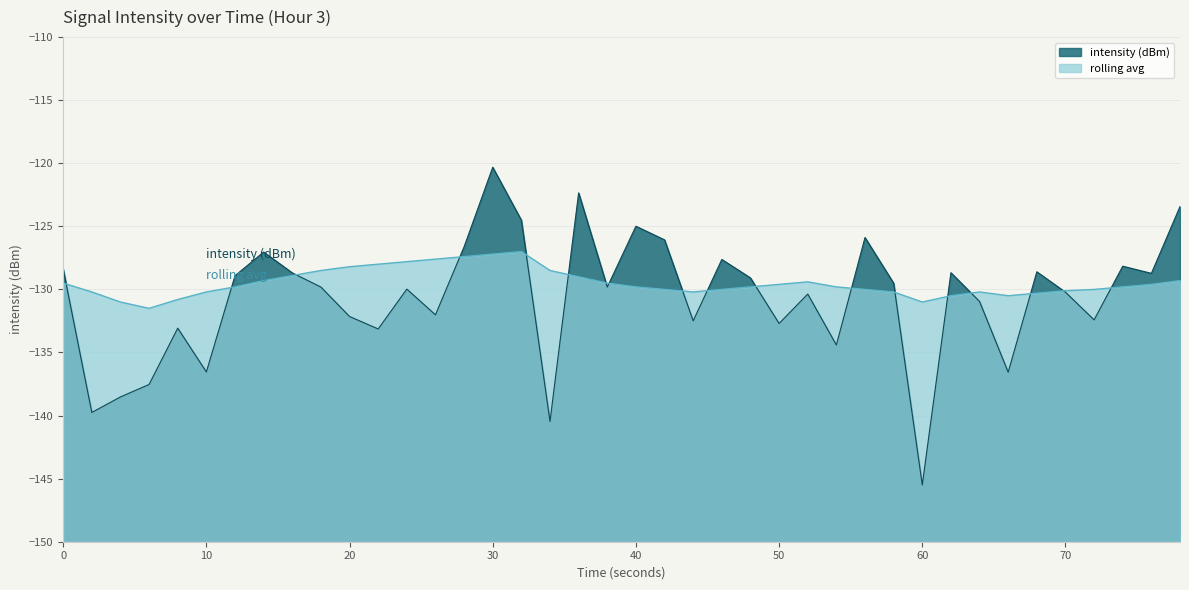

How many lines are shown in the chart?

2